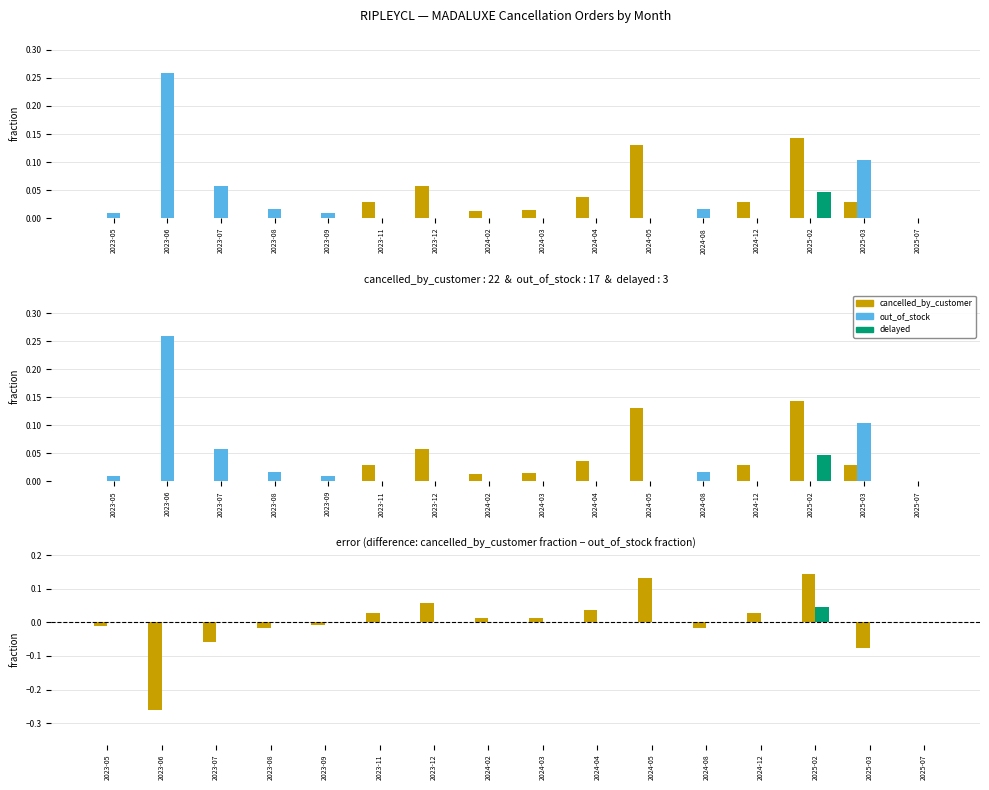

Rank the series at 2024-08 from highest to lowest value.

out_of_stock, cancelled_by_customer, delayed, delayed (residual), cbc minus oos (residual)